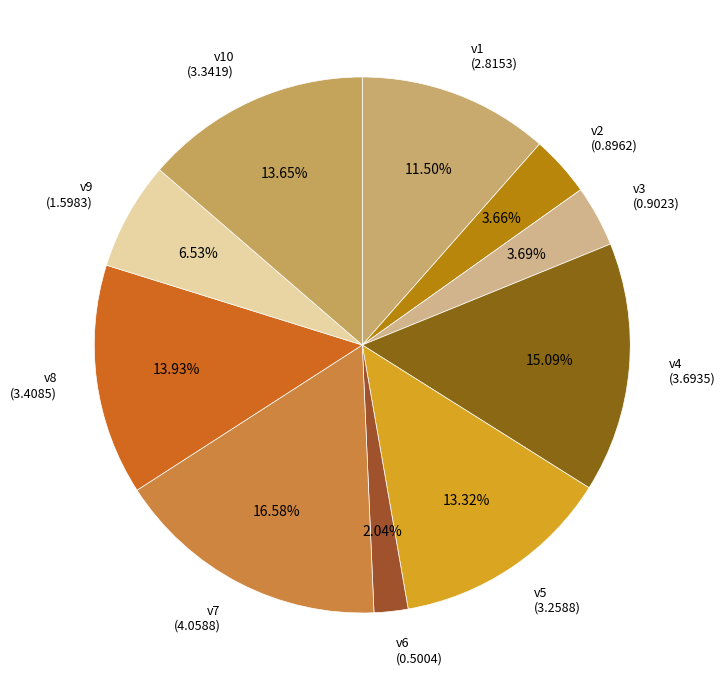

Rank the categories by value from lowest to highest.

v6, v2, v3, v9, v1, v5, v10, v8, v4, v7